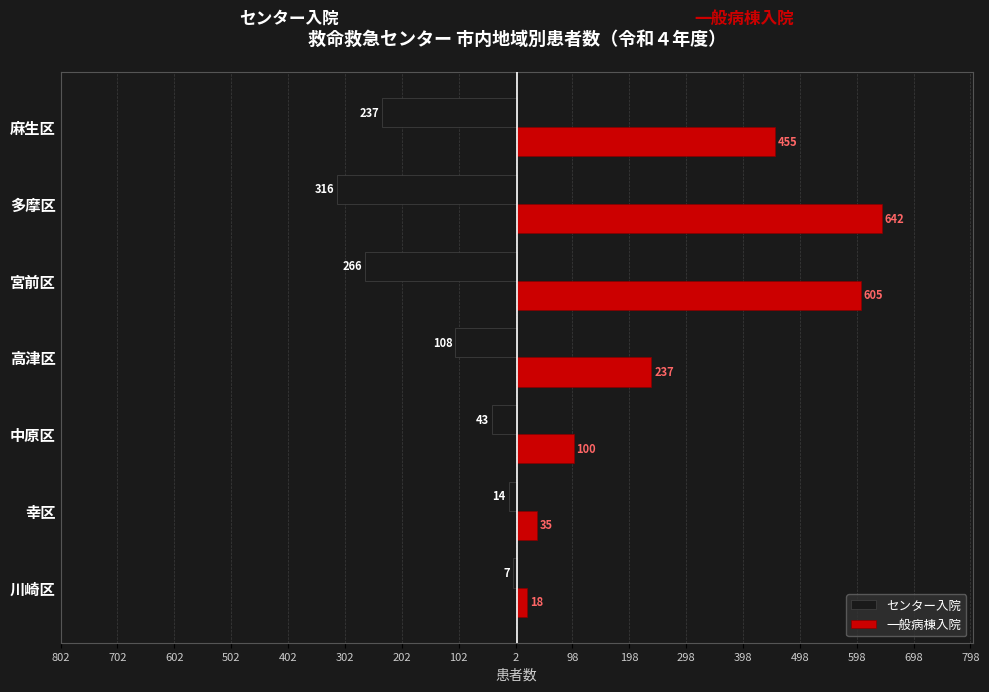

What are all the series names shown in the legend?

センター入院, 一般病棟入院